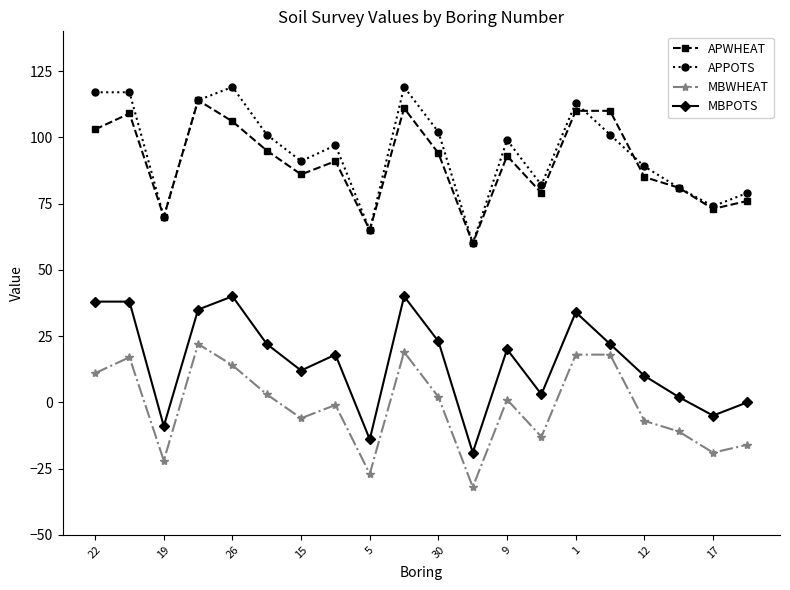

True or false: APWHEAT has more than 2 points higher than both neighbors.

True